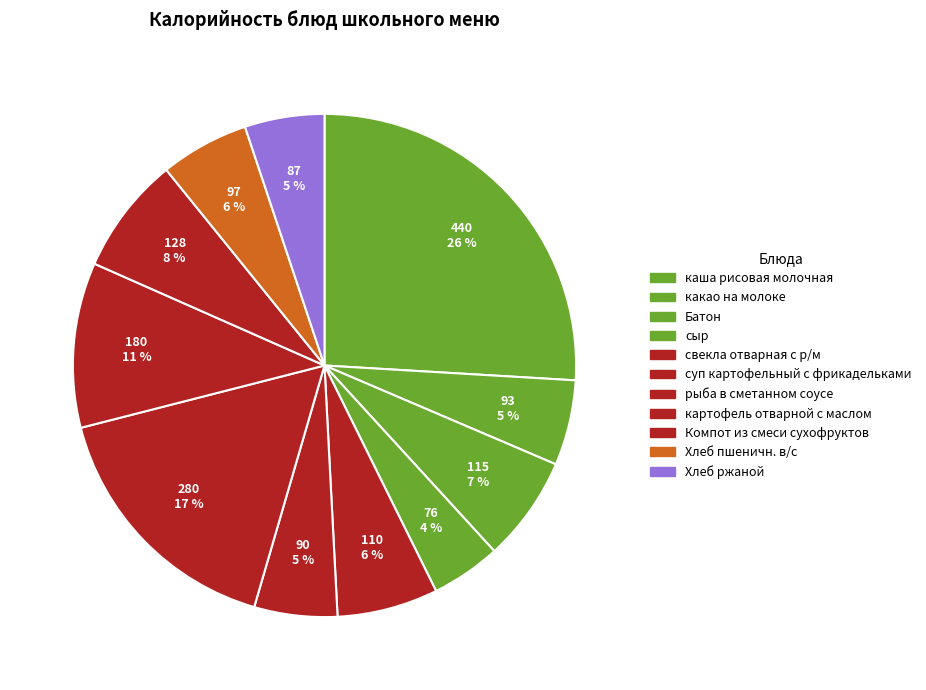

Rank the categories by value from highest to lowest.

каша рисовая молочная, рыба в сметанном соусе, картофель отварной с маслом, Компот из смеси сухофруктов, Батон, свекла отварная с р/м, Хлеб пшеничн. в/с, какао на молоке, суп картофельный с фрикадельками, Хлеб ржаной, сыр